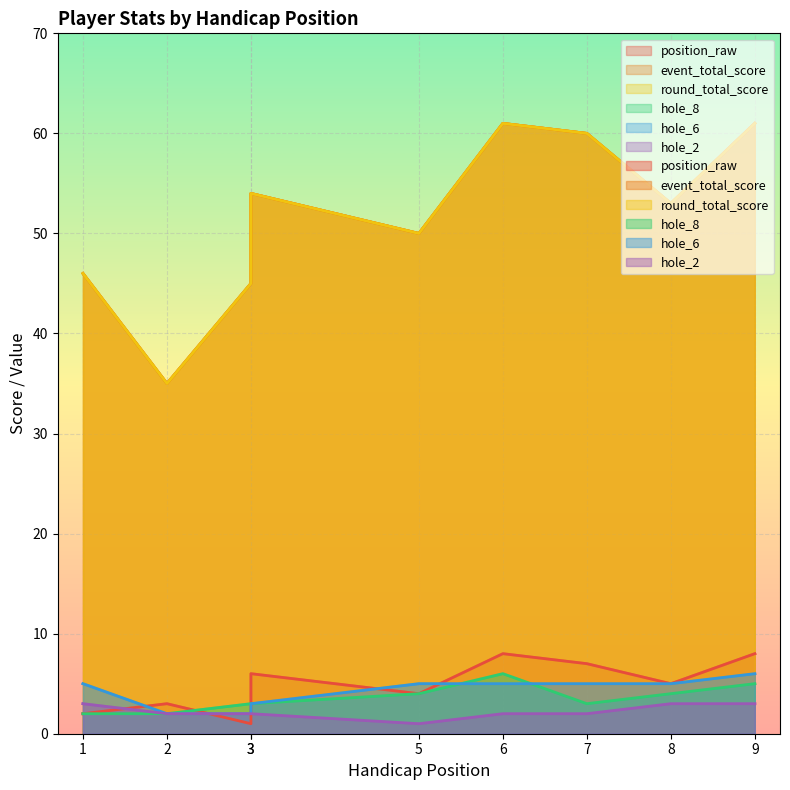

The value of hole_2 at 5 is 1. True or false?

True